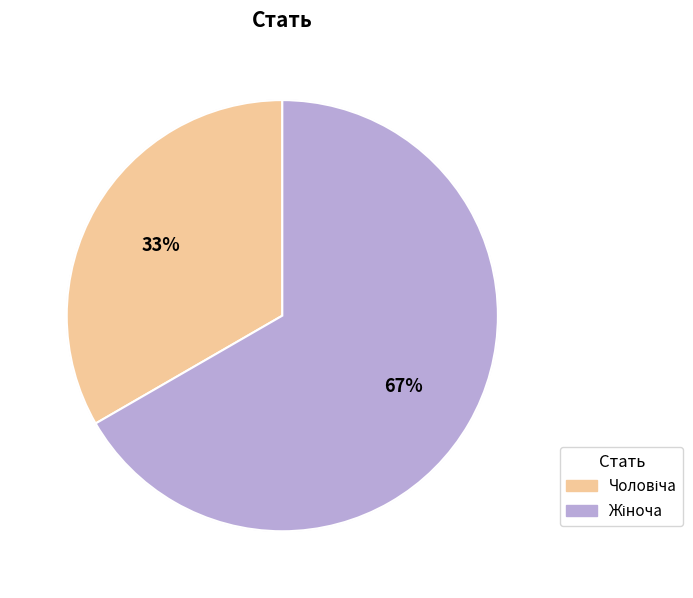

What is the majority slice?

Жіноча